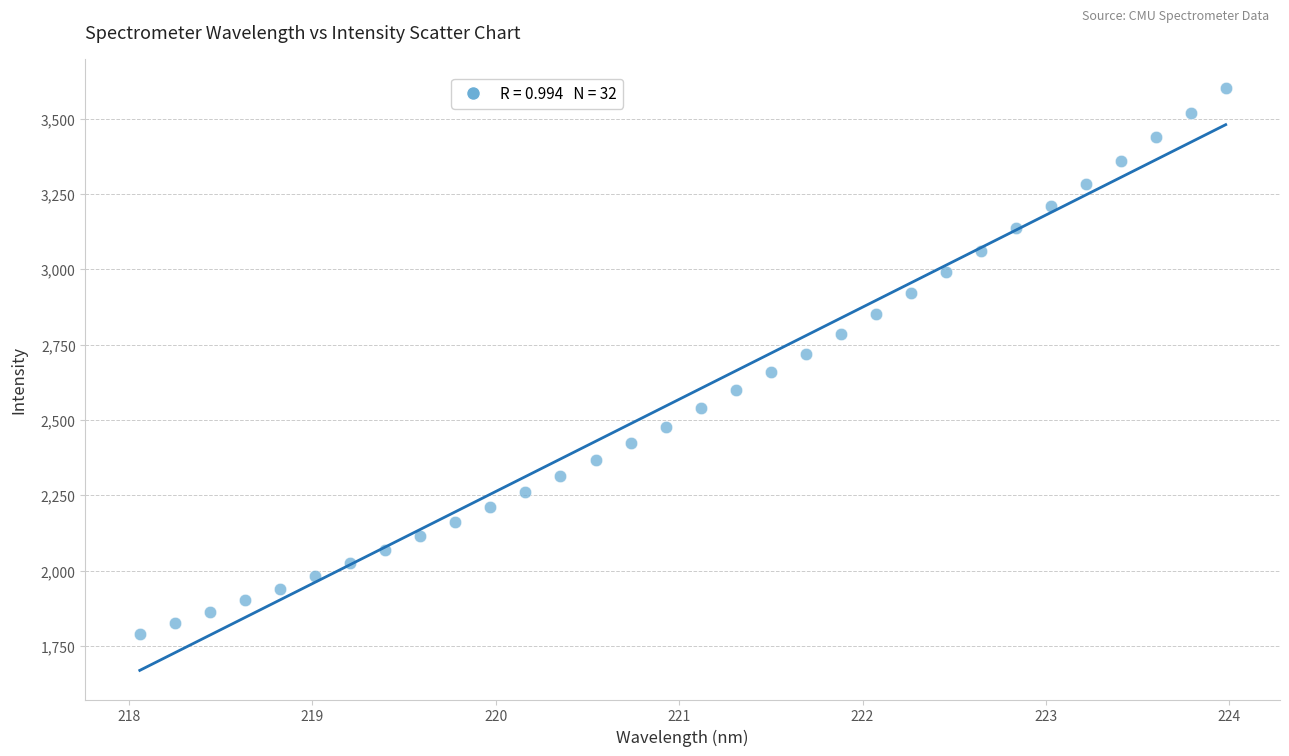

What is the range of X values (max minus min)?

5.9